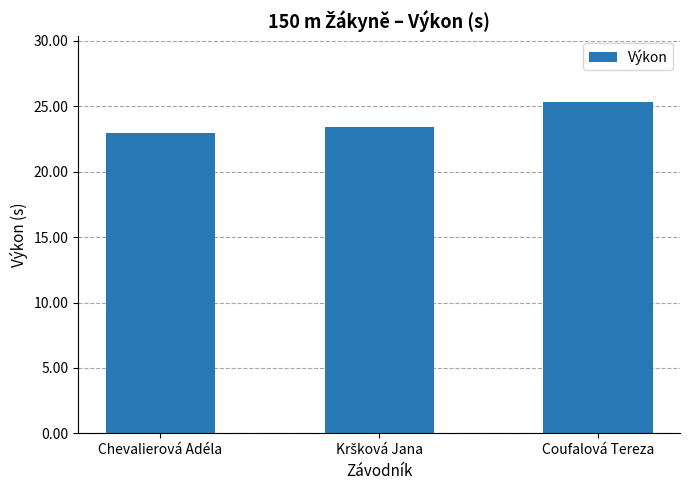

Count the number of data series in this chart.

1